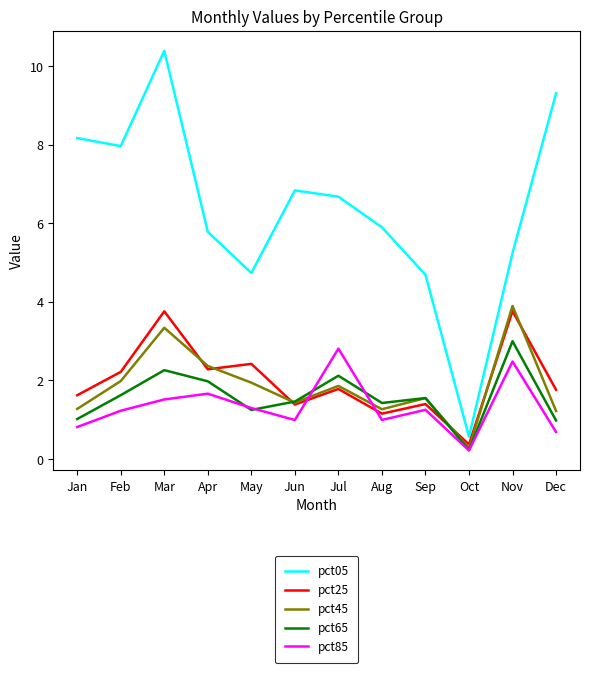

Read the pct45 value at Jun.

1.4